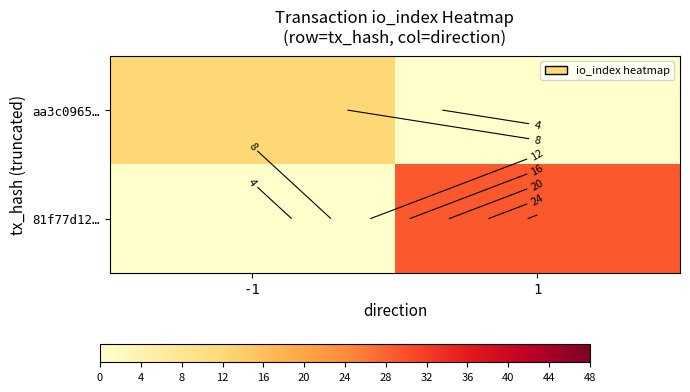

Rank the series at 1 from lowest to highest value.

aa3c0965…, 81f77d12…